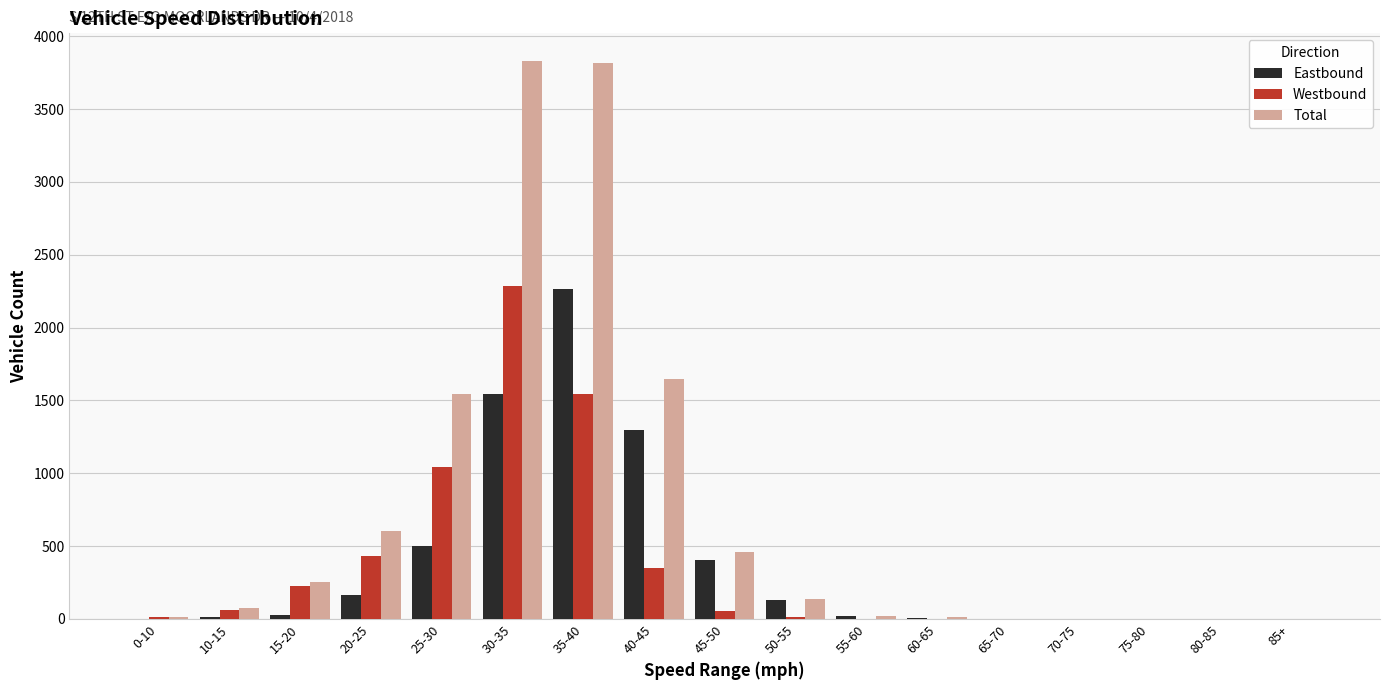

Which series changed the most between 15-20 and 55-60?

Total